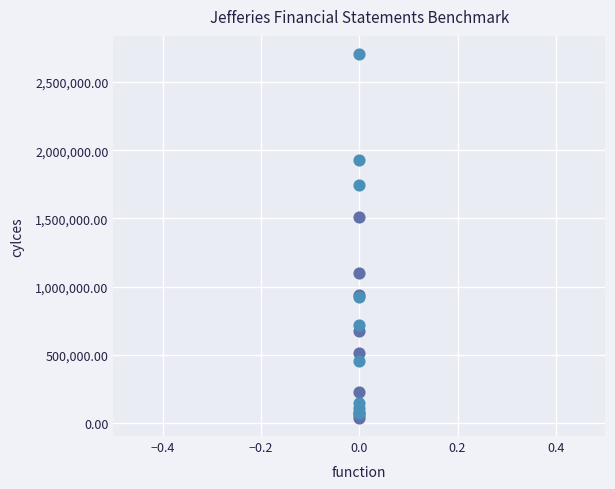

Across all series, what Y value is closest to 1371084?

1510371